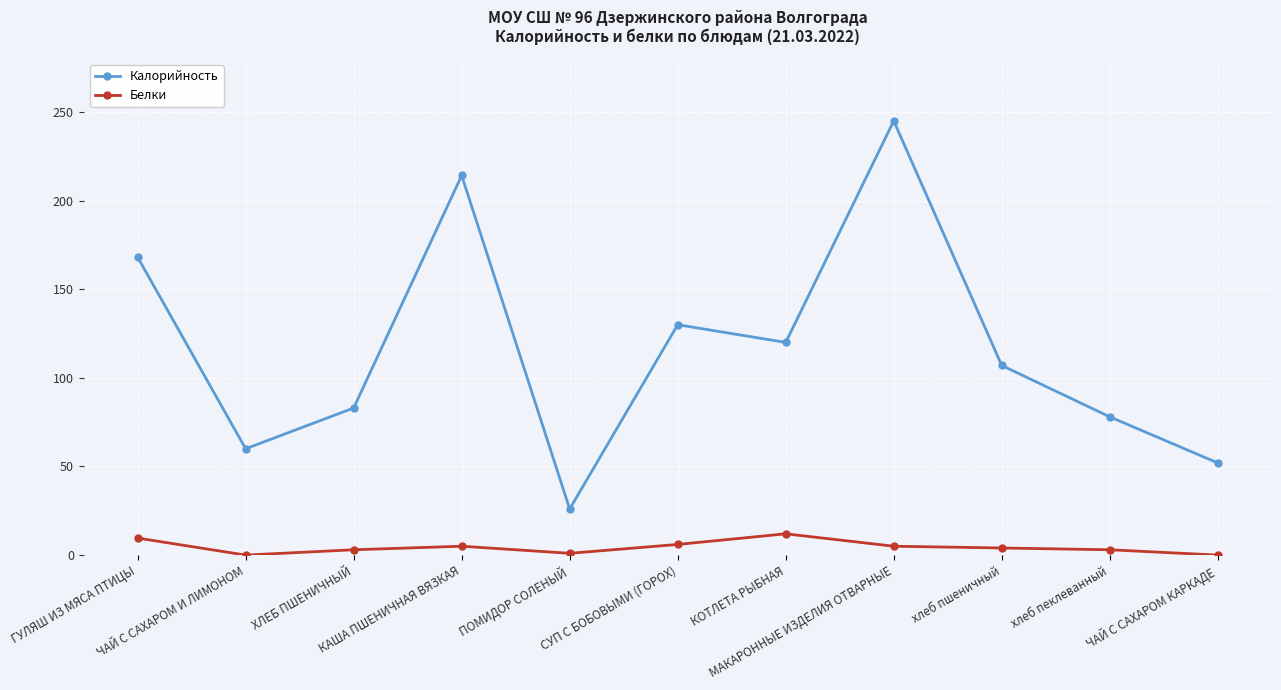

True or false: Калорийность and Белки intersect in this chart.

False